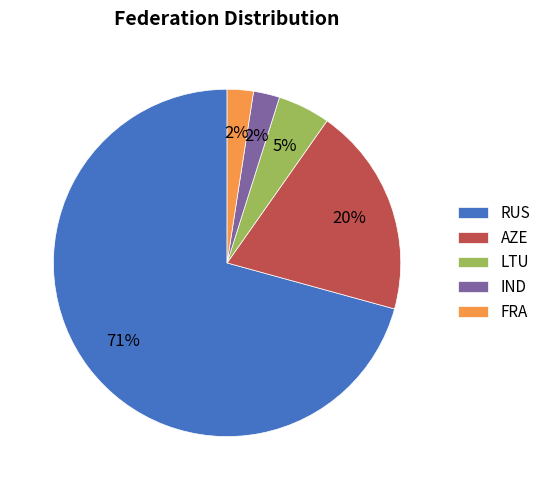

The IND slice represents 2% of the pie. True or false?

True